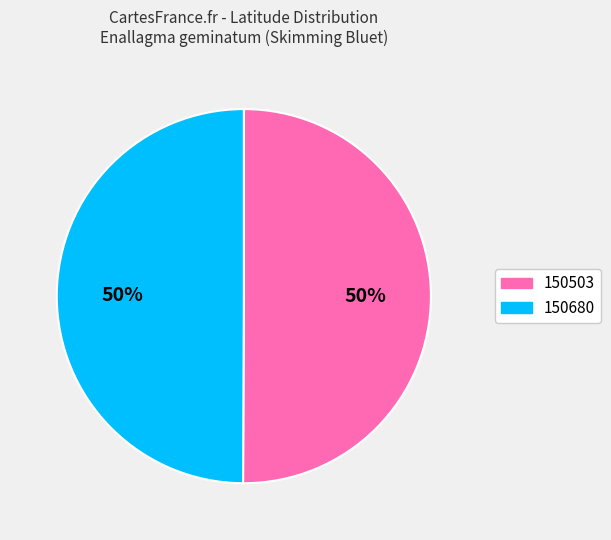

To the nearest percent, what is the average slice percentage?

50%